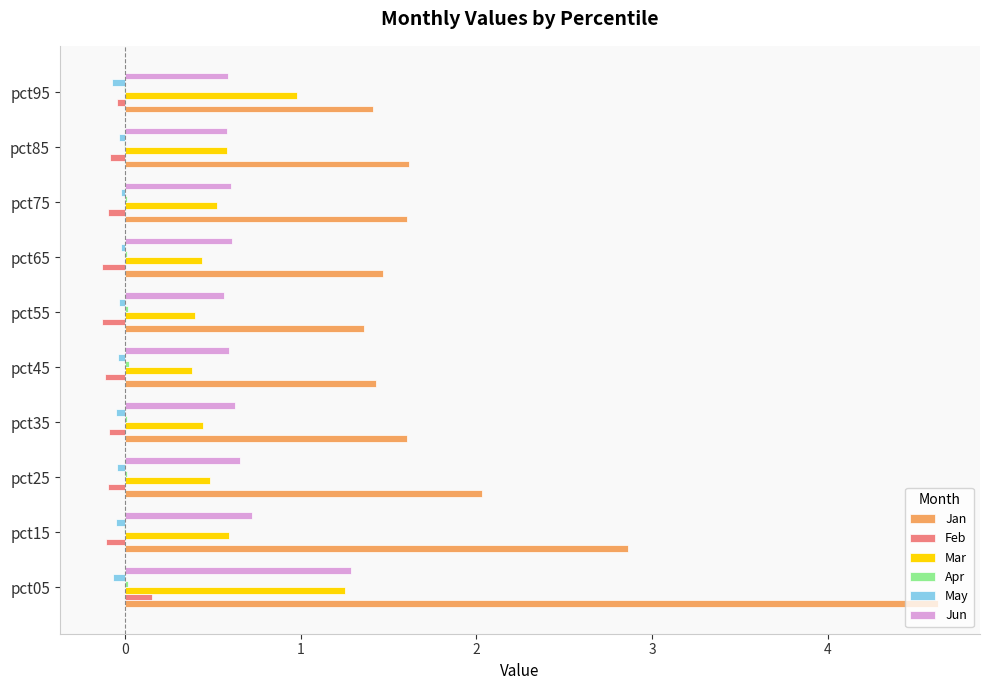

At which category is the sum across all series the highest?

pct05